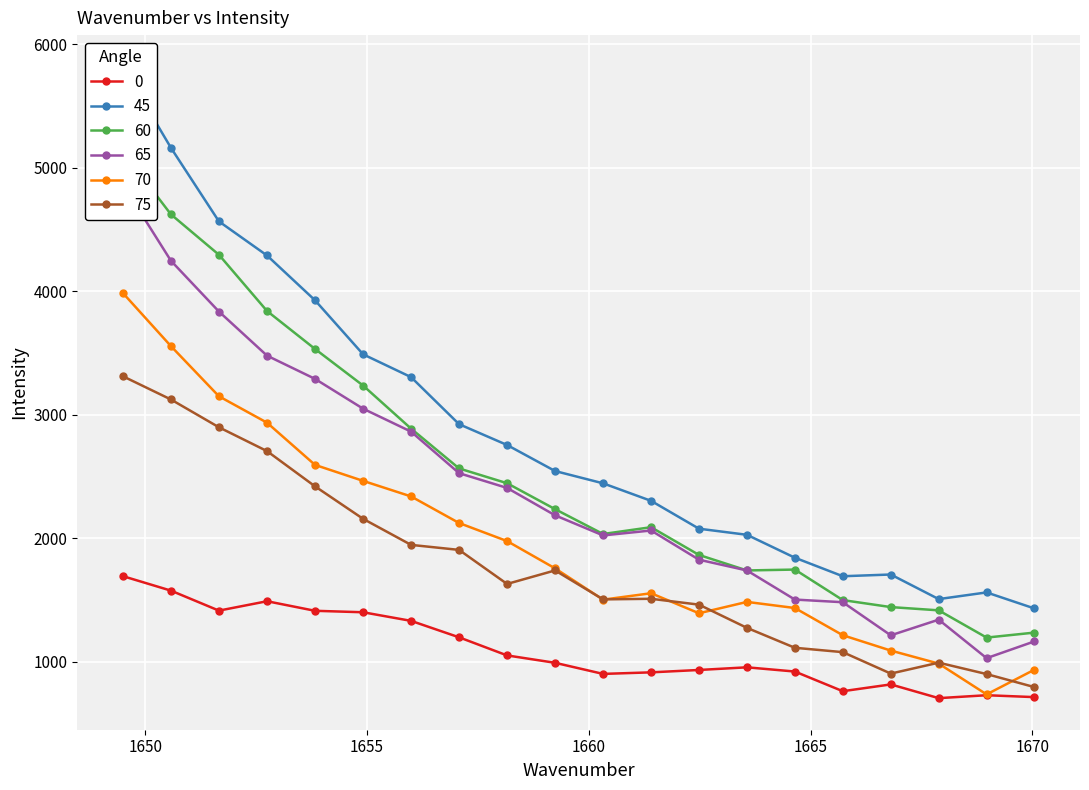

What is the difference between the maximum and minimum values in the 70 series?

3250.4